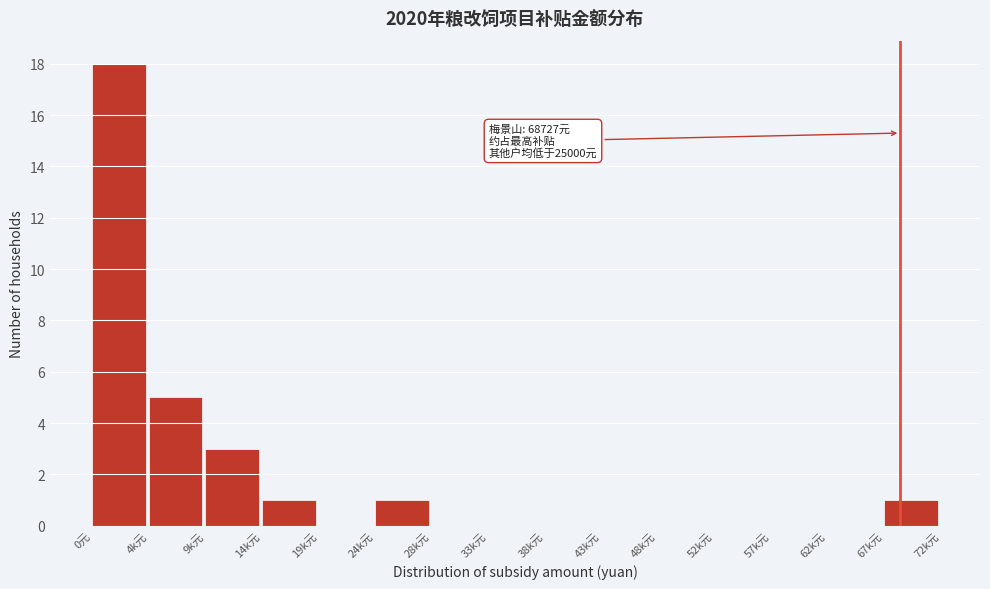

Reading left to right, list all the values displayed in this chart.

0元=18	4k元=5	9k元=3	14k元=1	19k元=0	24k元=1	28k元=0	33k元=0	38k元=0	43k元=0	48k元=0	52k元=0	57k元=0	62k元=0	67k元=1